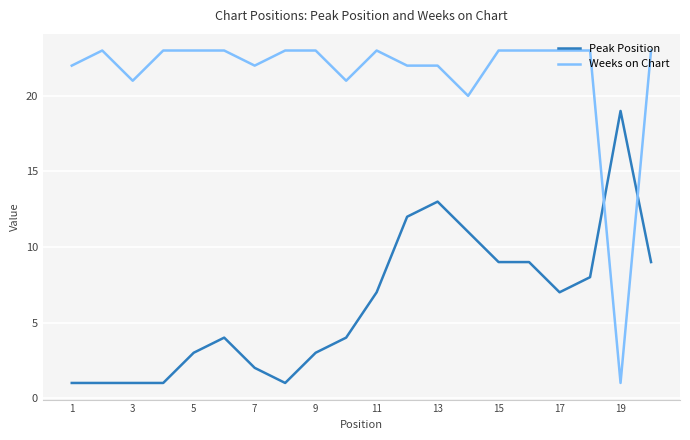

How many times do Weeks on Chart and Peak Position cross each other?

2